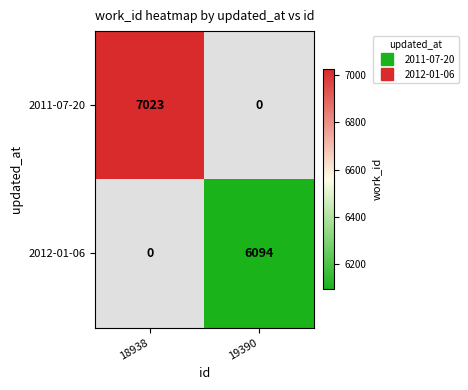

At which category does the chart reach its peak across all series?

18938